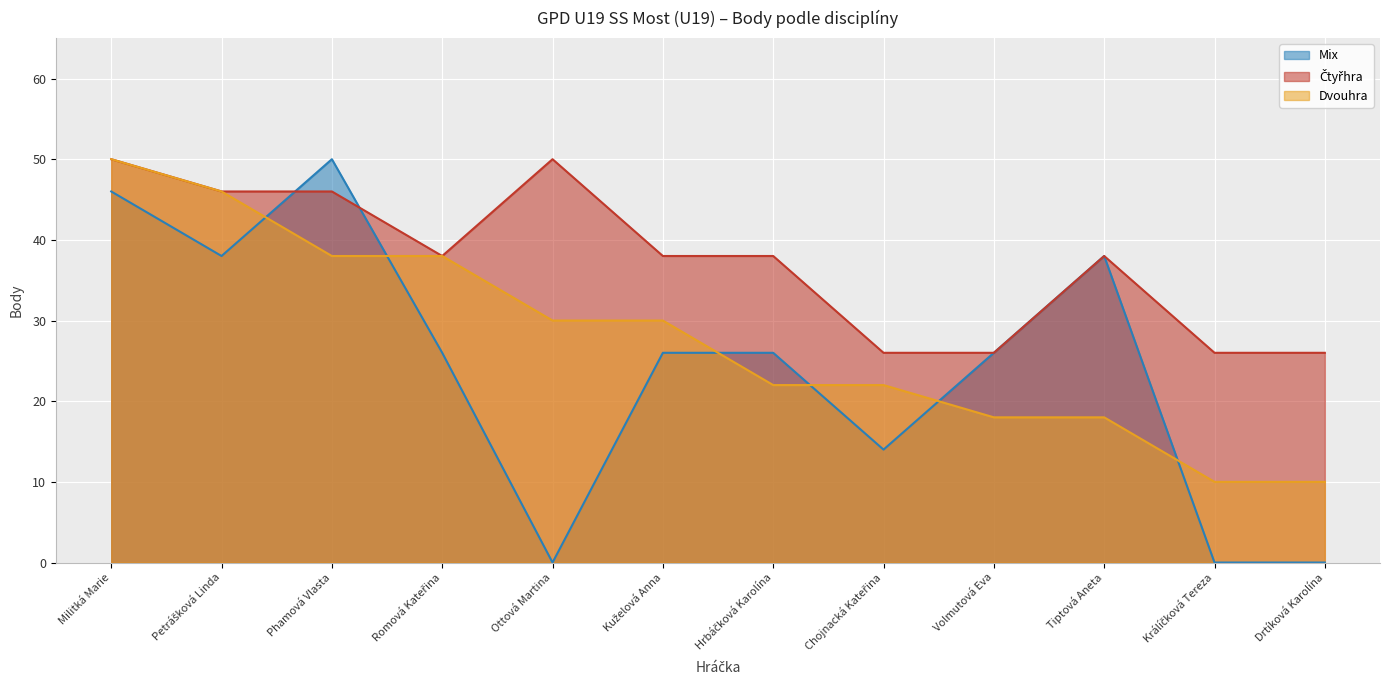

What is the spread (max minus min) of values at Drtíková Karolína?

26